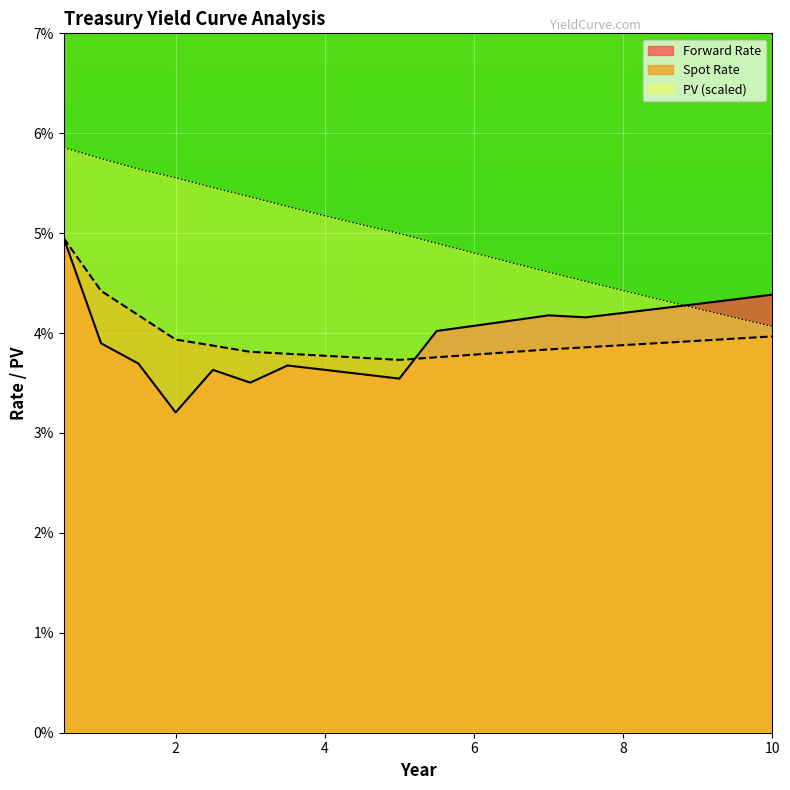

How many interior local valleys does the Forward Rate series have?

4